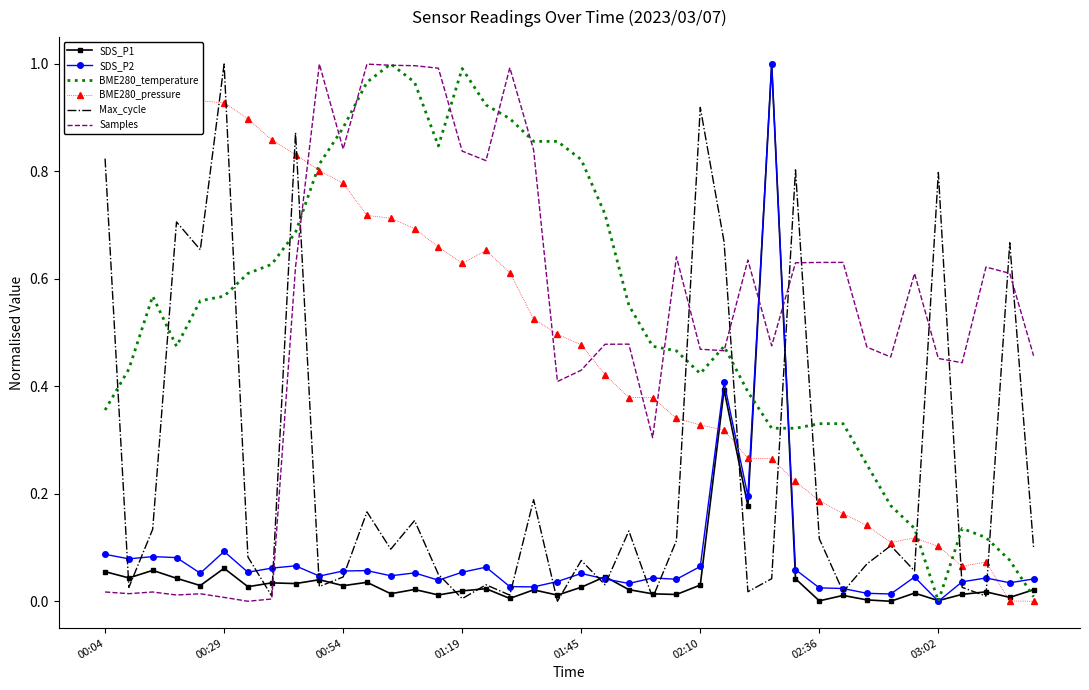

What is the label of the 33rd point from the left?

32